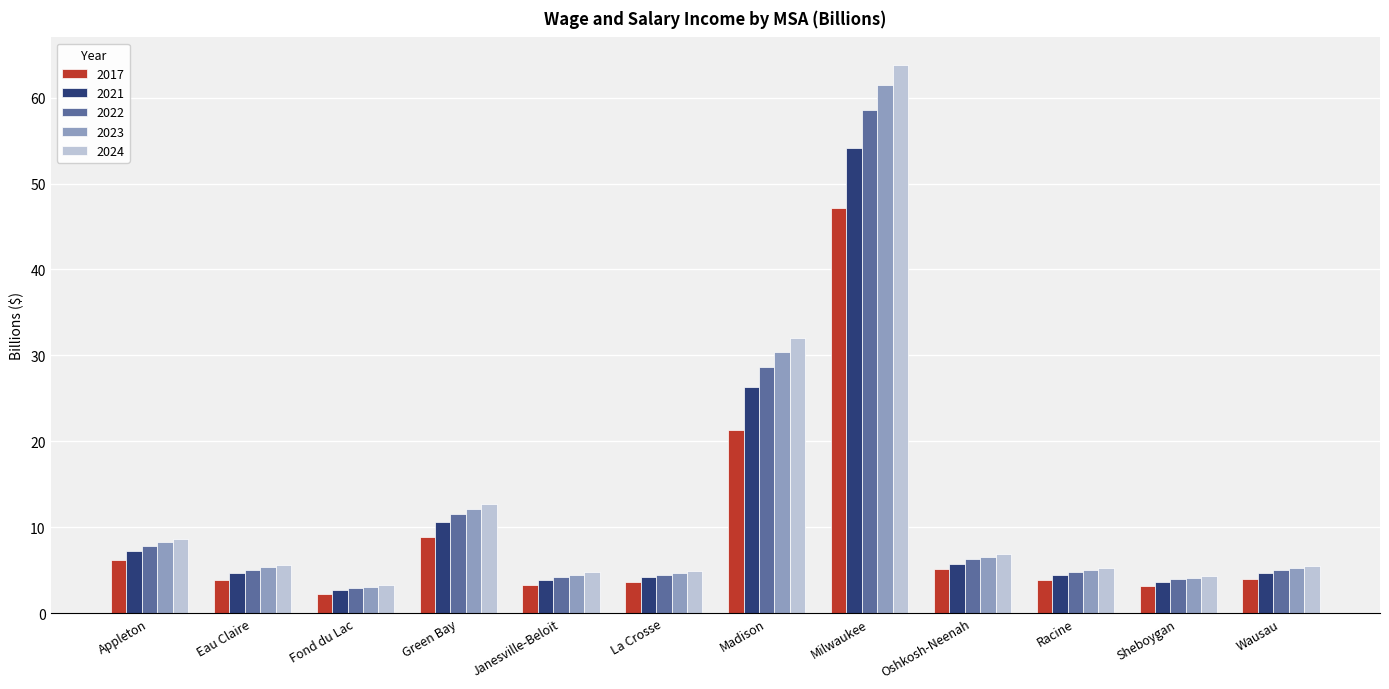

What is the difference between the 2021 values at Racine and Janesville-Beloit?

0.5